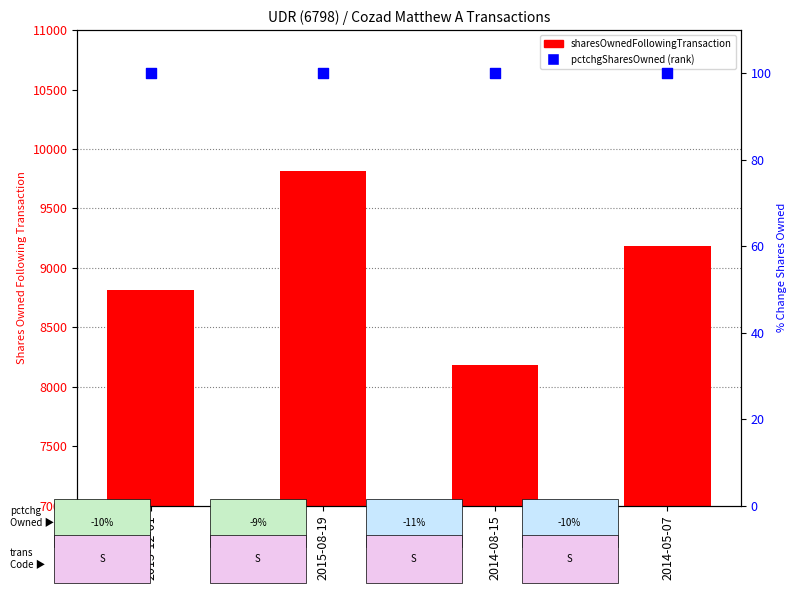

Is the value of pctchgSharesOwned at 2015-08-19 greater than the value of sharesOwnedFollowingTransaction at 2015-12-01?

No